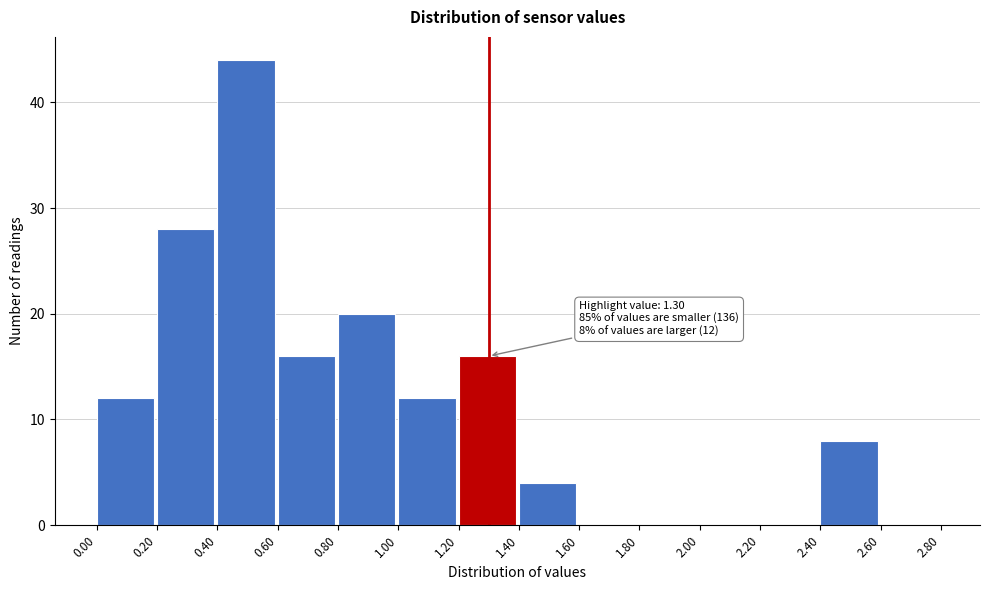

Over which range of the x-axis is the bar tallest?

0.40 to 0.60